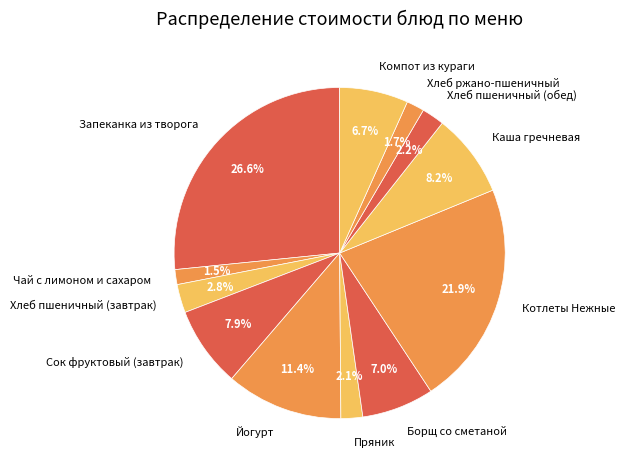

Which category has the biggest portion of the pie?

Запеканка из творога